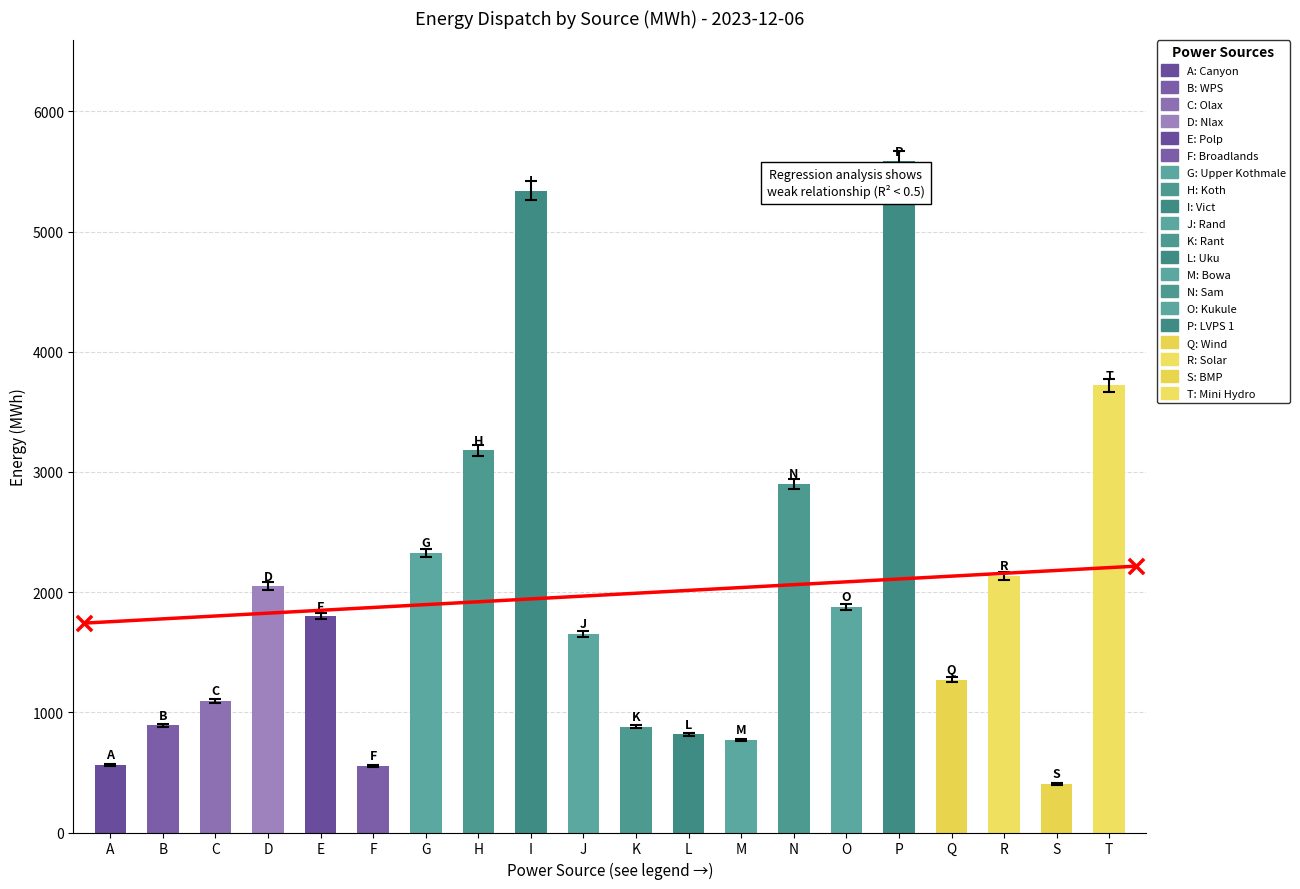

Approximately how many times larger is the value at Nlax compared to LVPS 1?

0.4